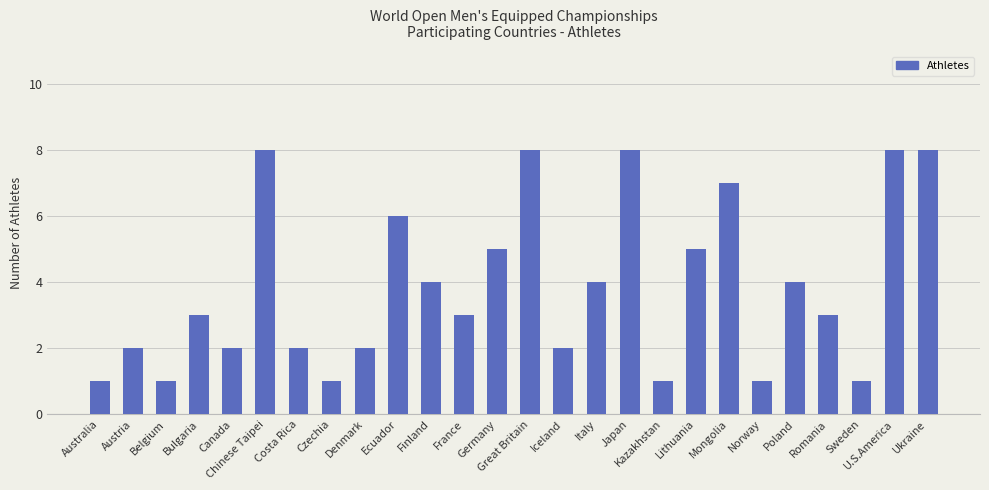

Is it true that the value at Australia is 1?

True